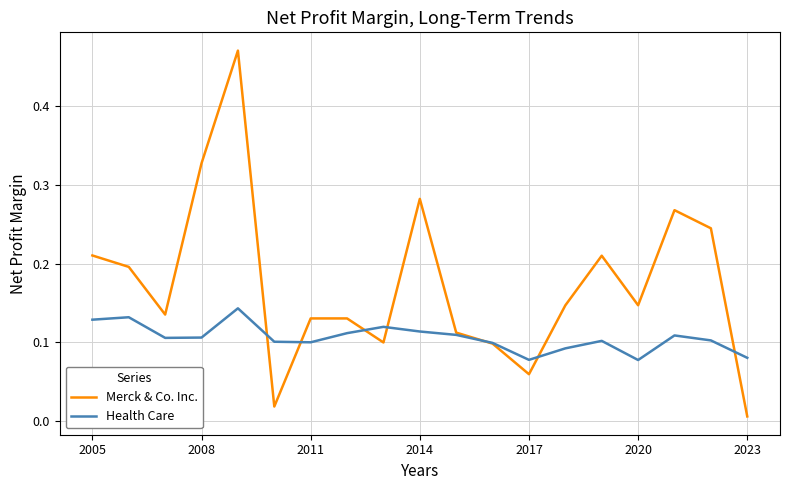

Which series has the largest total across all categories?

Merck & Co. Inc.